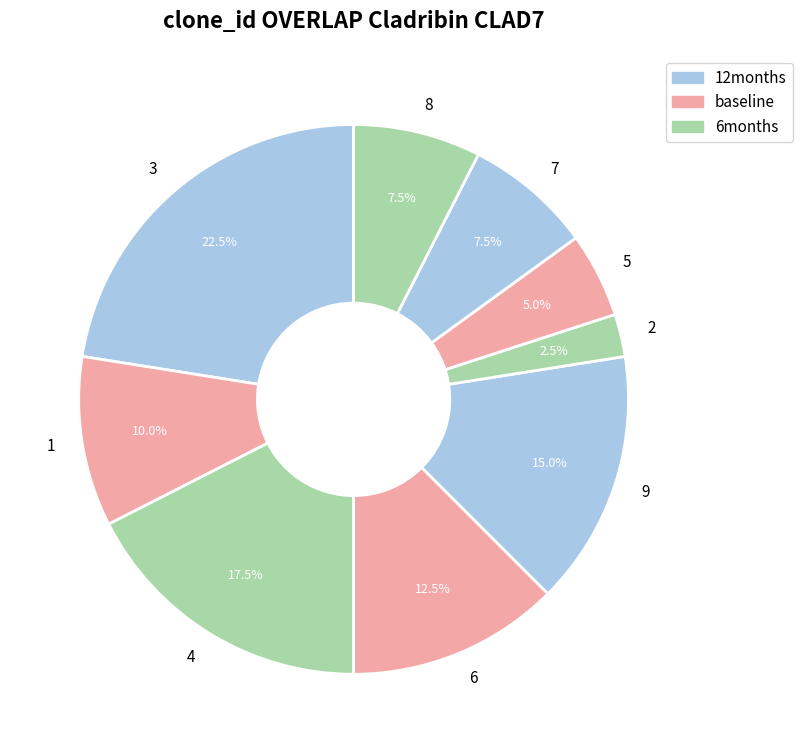

Which slice is the largest?

3